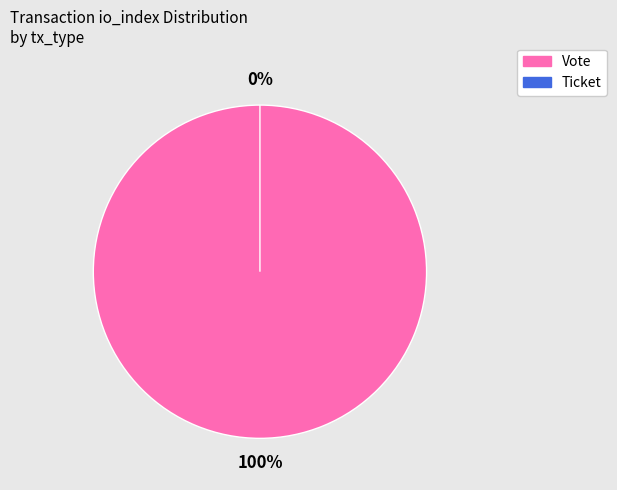

Rank the categories by value from highest to lowest.

Vote, Ticket